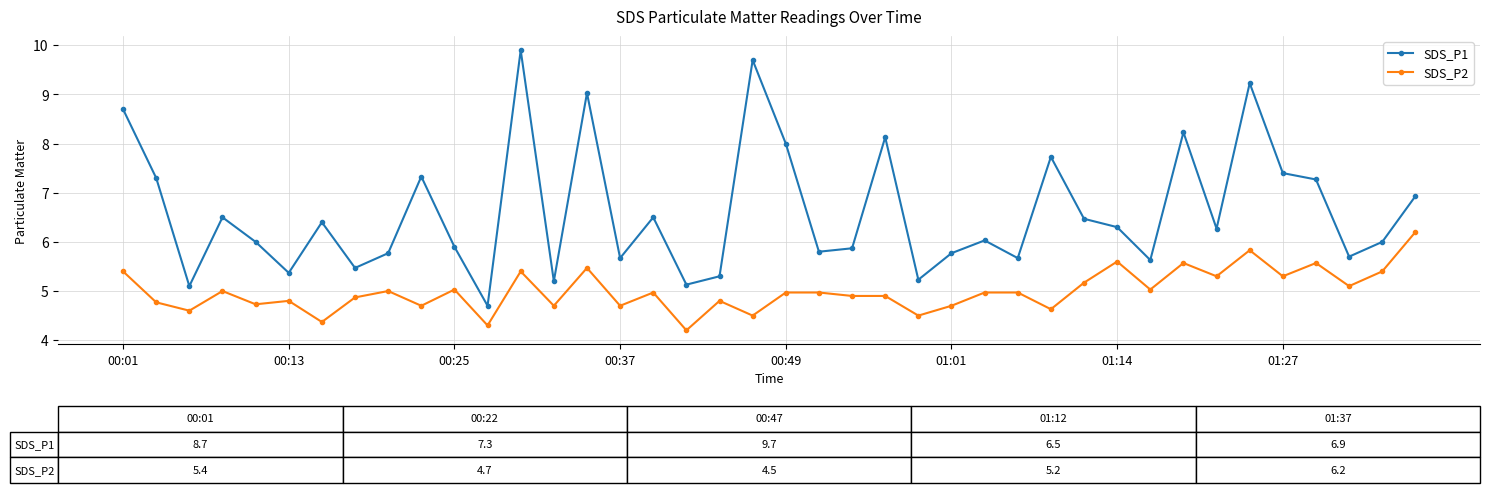

Count the number of categories in the chart.

40